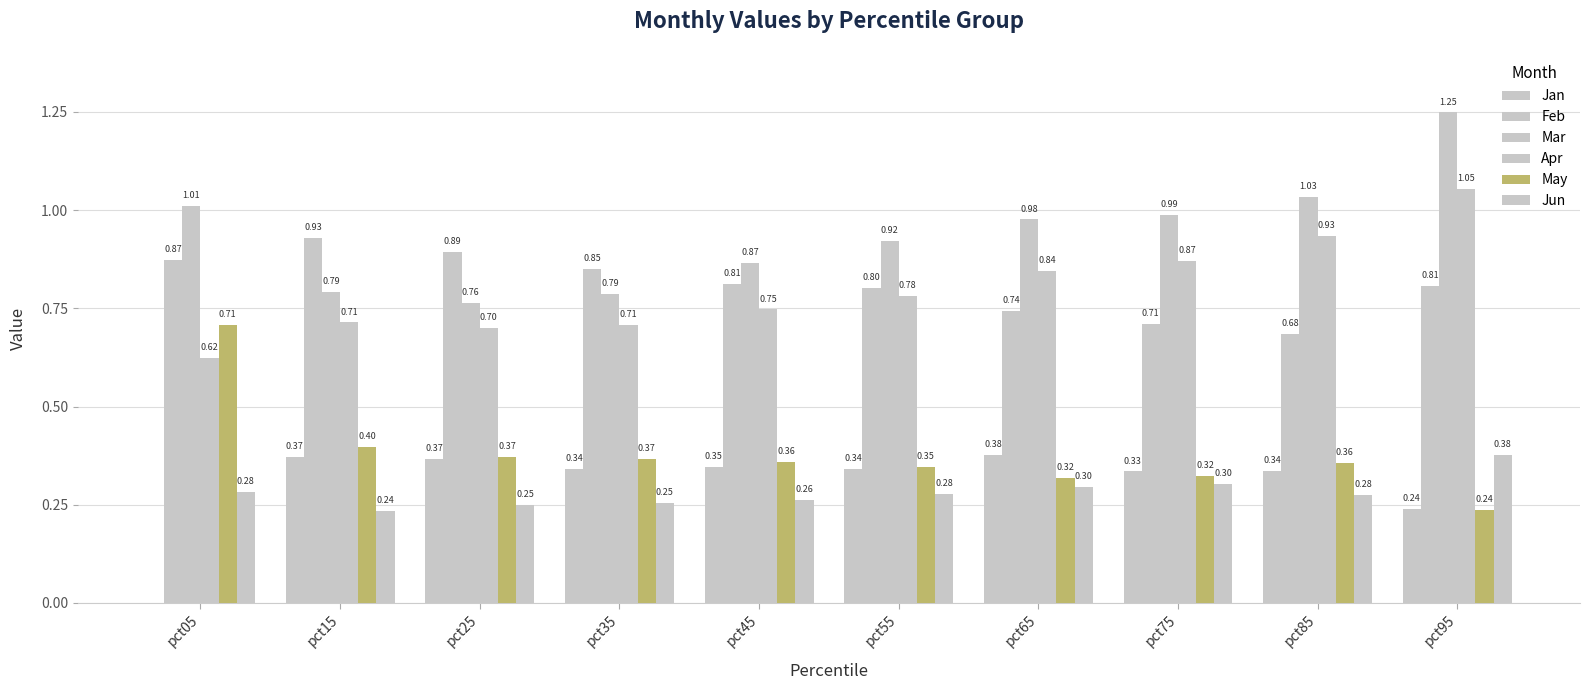

What is the maximum value shown in the chart?

1.2